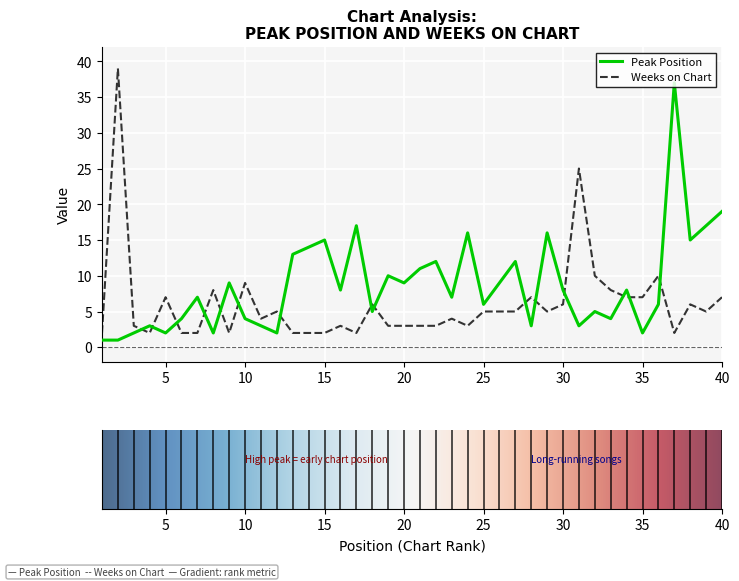

Which series ends up on top after the final intersection of Weeks on Chart and Peak Position?

Peak Position